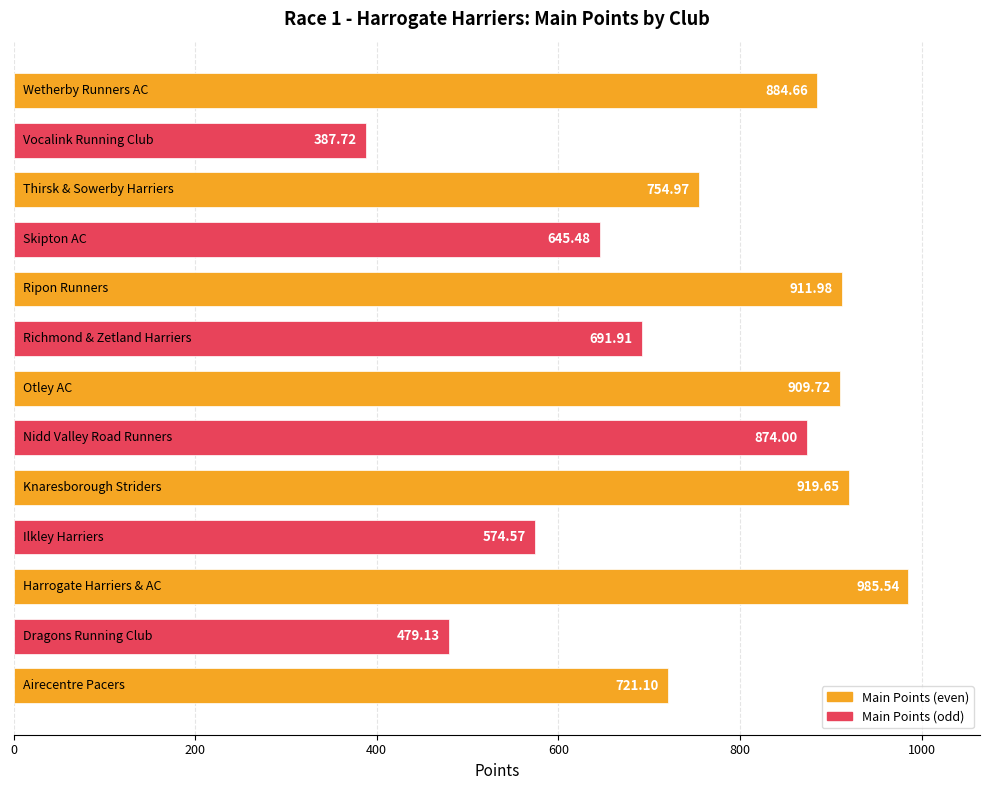

What is the difference between the maximum and minimum values?

597.8